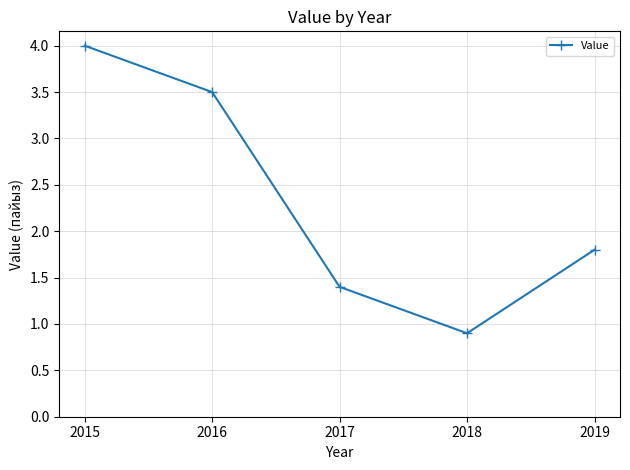

Reading left to right, extract all data points from this chart.

4.0	3.5	1.4	0.9	1.8